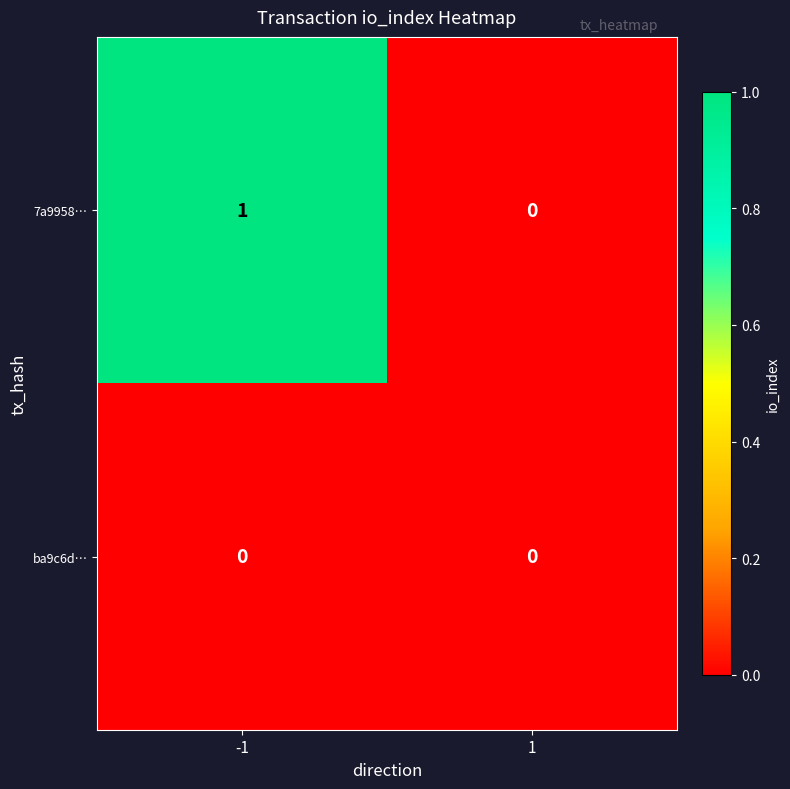

Which series has the widest spread of values?

7a9958…